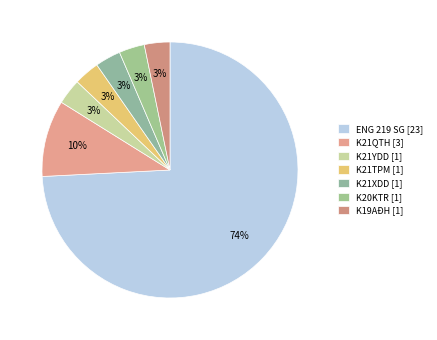

True or false: K21TPM [1] accounts for 11% of the total.

False